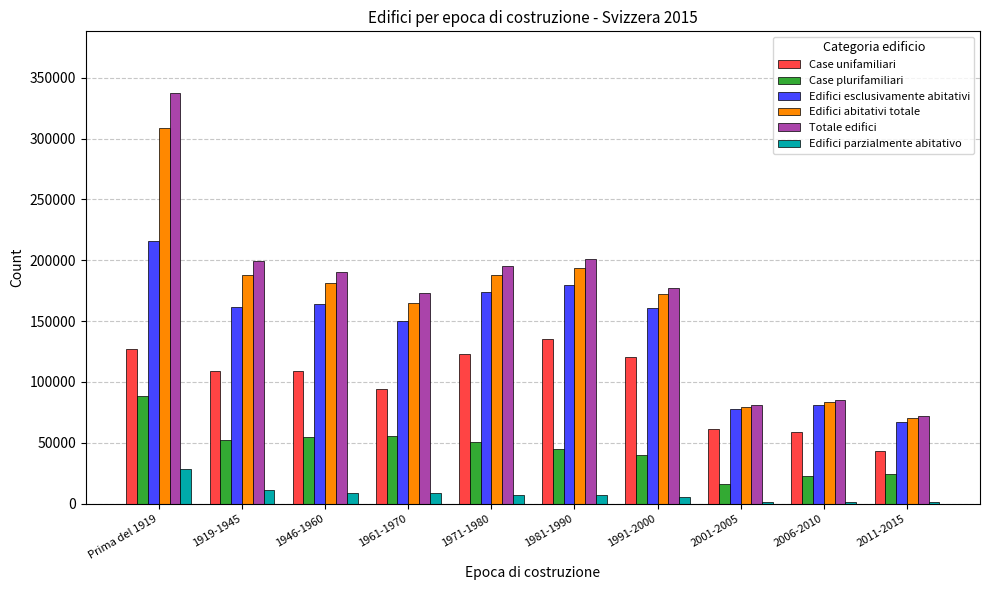

What is the average value of the Case unifamiliari series?

98321